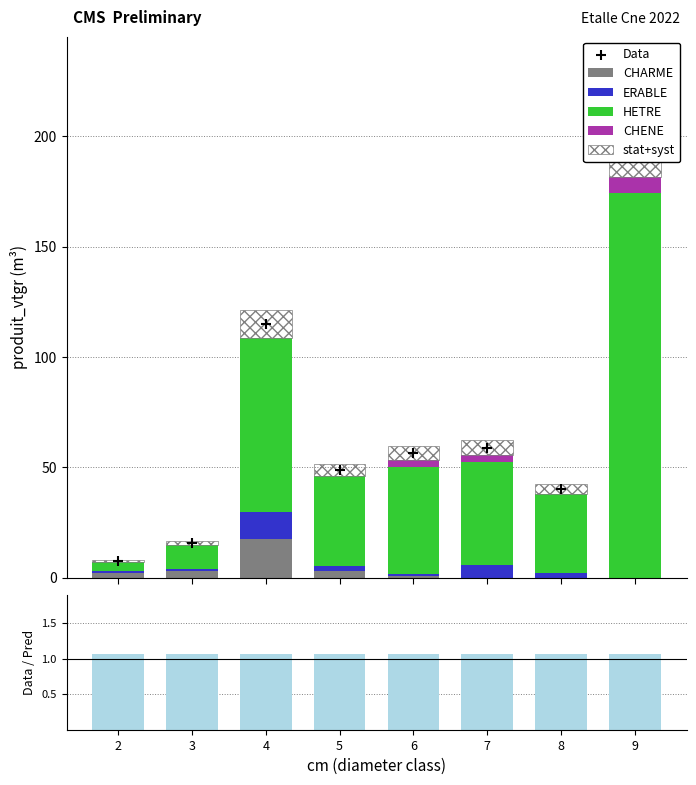

At how many categories does at least one series exceed 90?

1